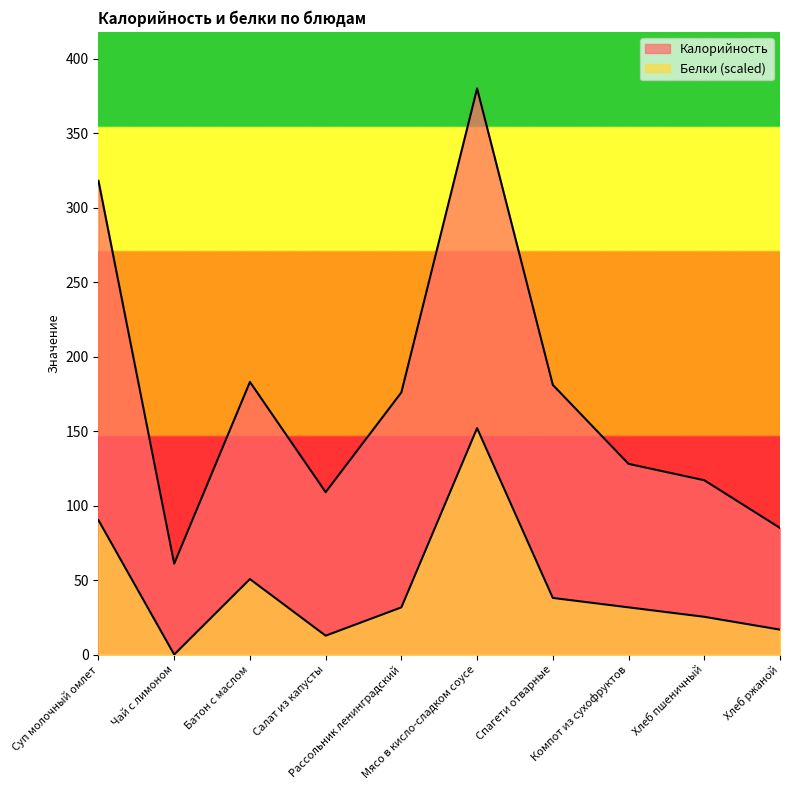

Between Салат из капусты and Хлеб ржаной, which is larger?

Салат из капусты